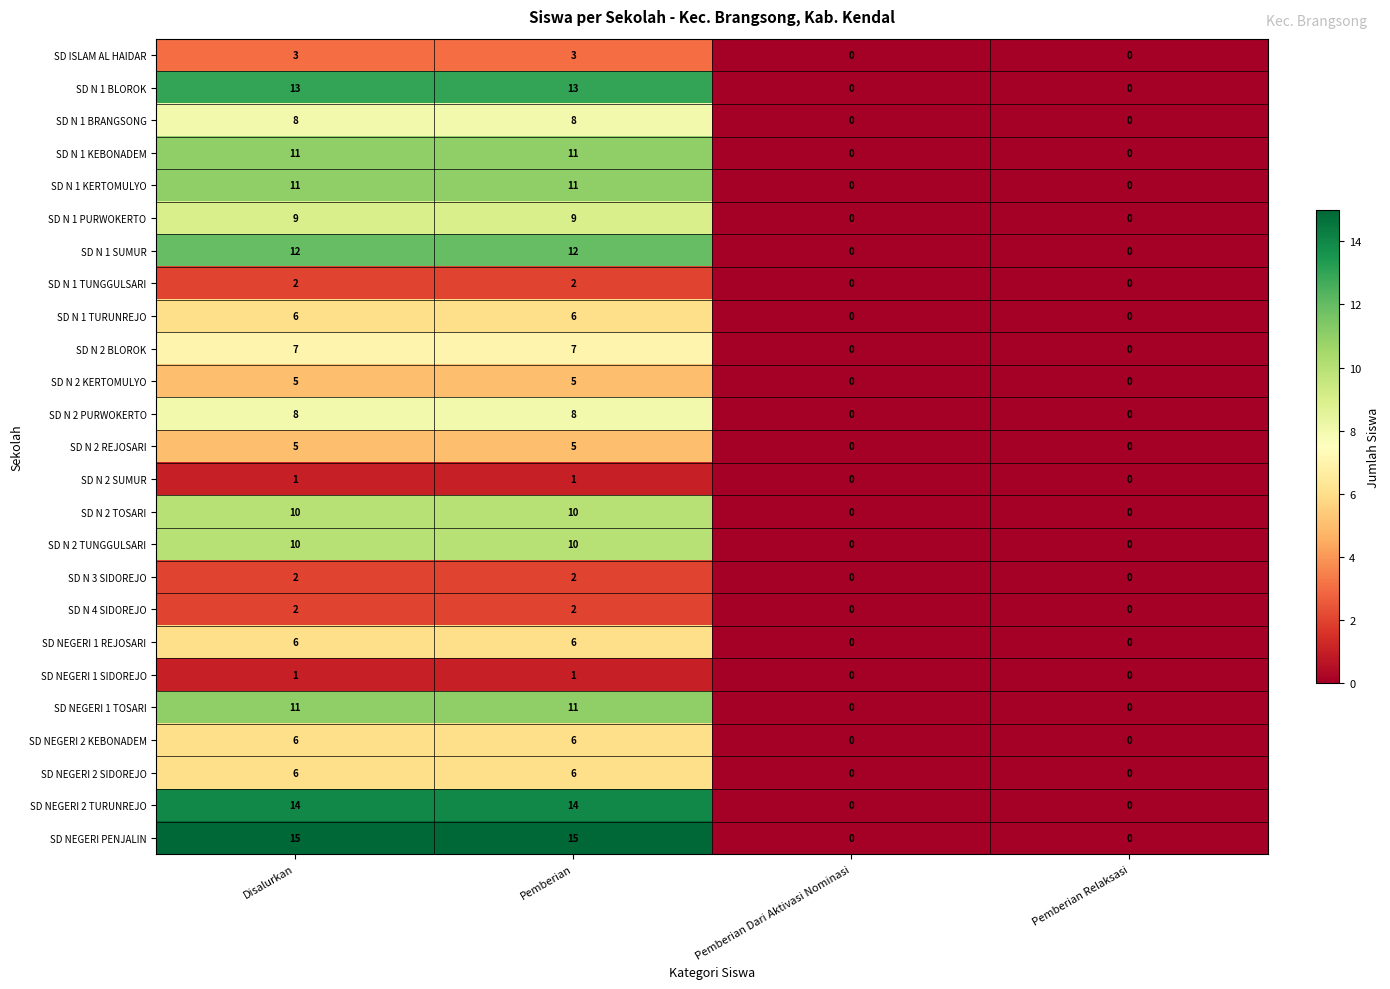

Which series has the largest range (max minus min)?

SD NEGERI PENJALIN